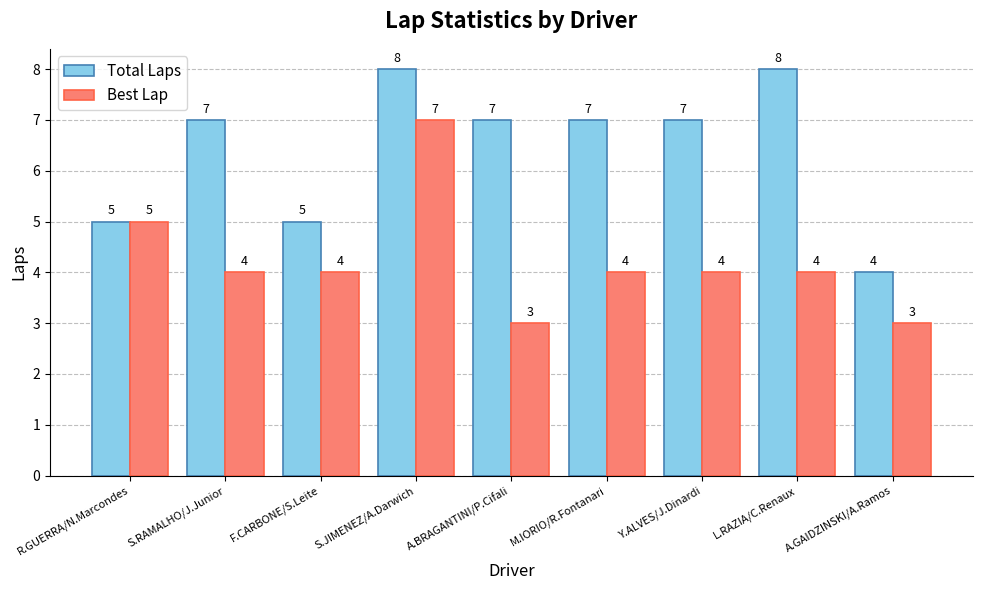

Between Y.ALVES/J.Dinardi and L.RAZIA/C.Renaux, which series saw the biggest shift?

Total Laps